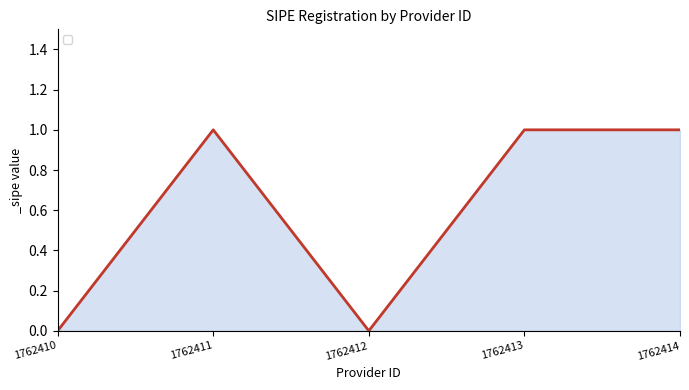

What is the maximum value shown in the chart?

1